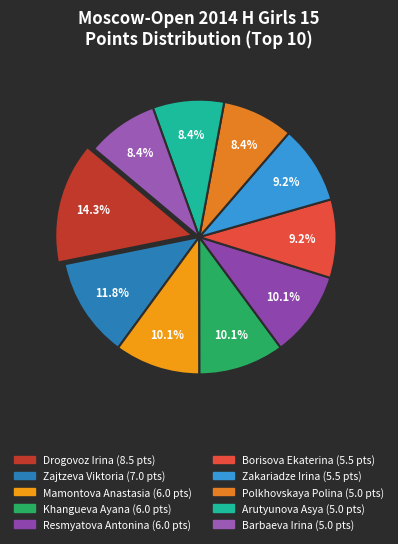

To the nearest percent, what is the average slice percentage?

10%